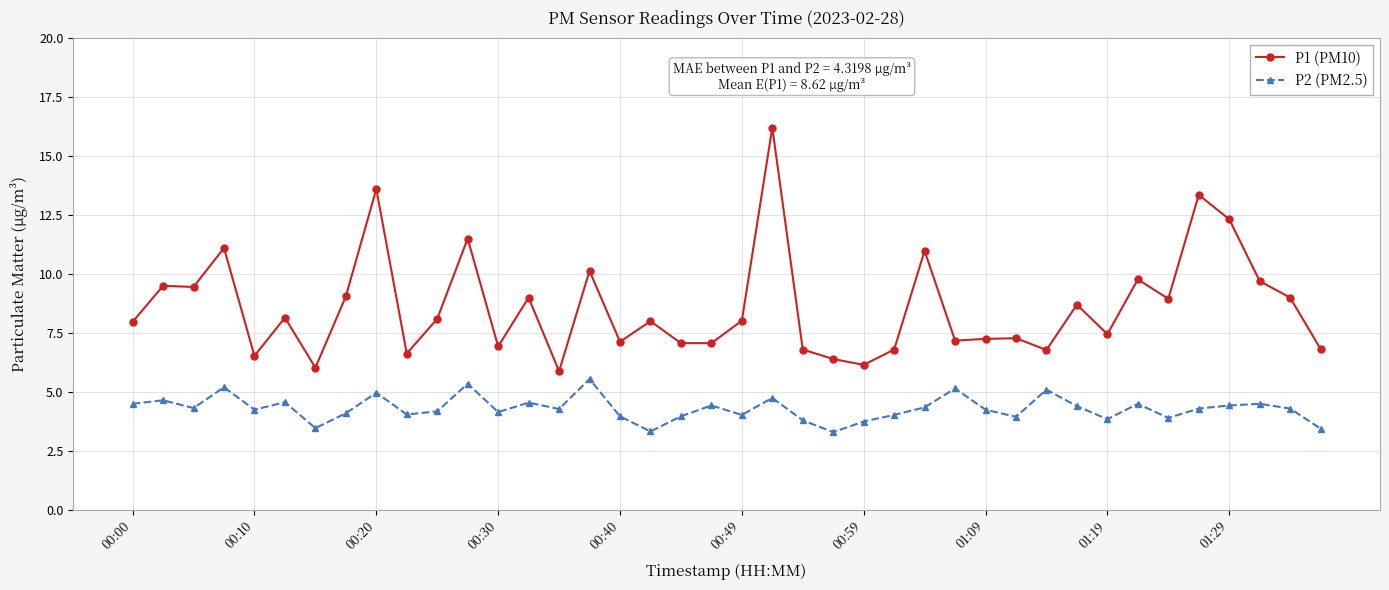

List the series in order of their overall mean, lowest first.

P2 (PM2.5), P1 (PM10)